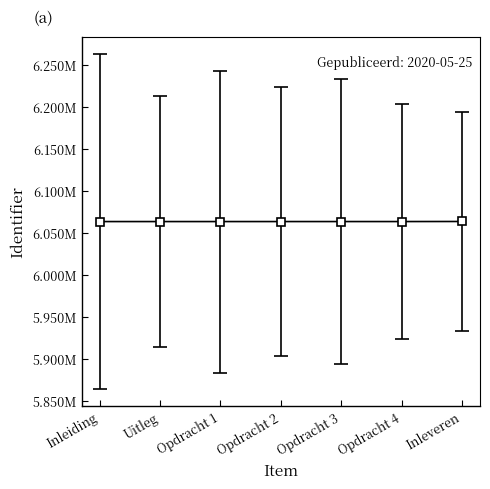

Is this an area chart (filled region under the line)?

No